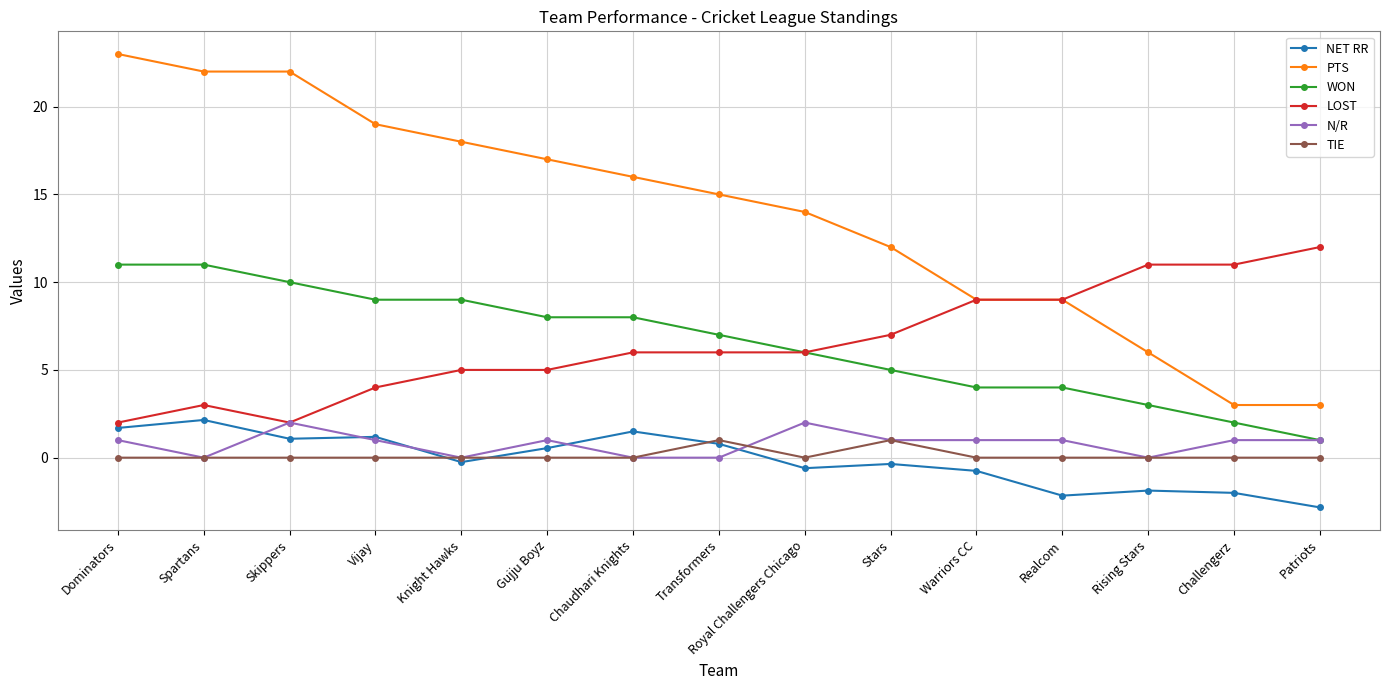

What is the value of the LOST point at the 14th from the left?

11.0